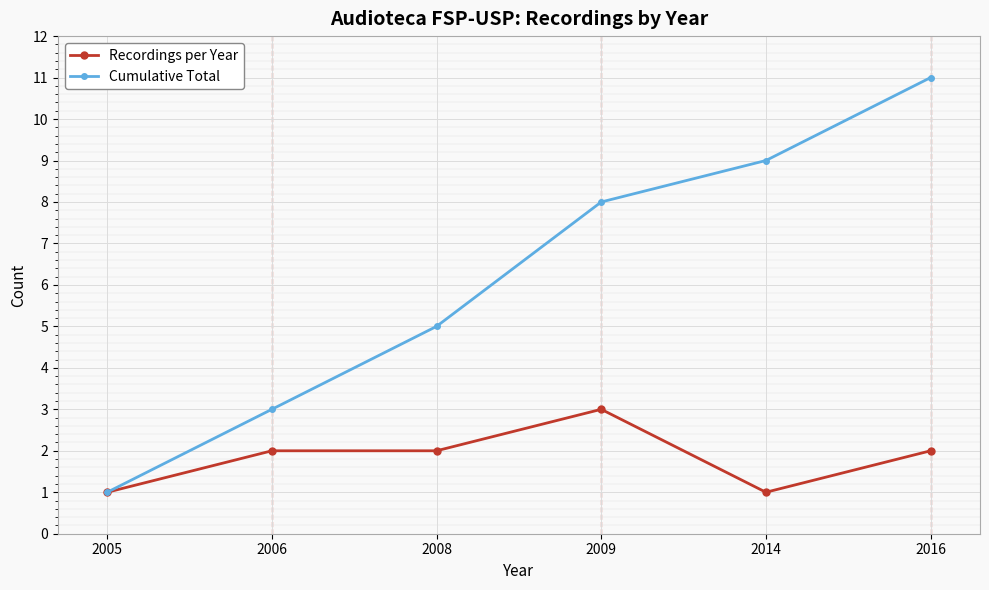

Rank the series at 2008 from highest to lowest value.

Cumulative Total, Recordings per Year